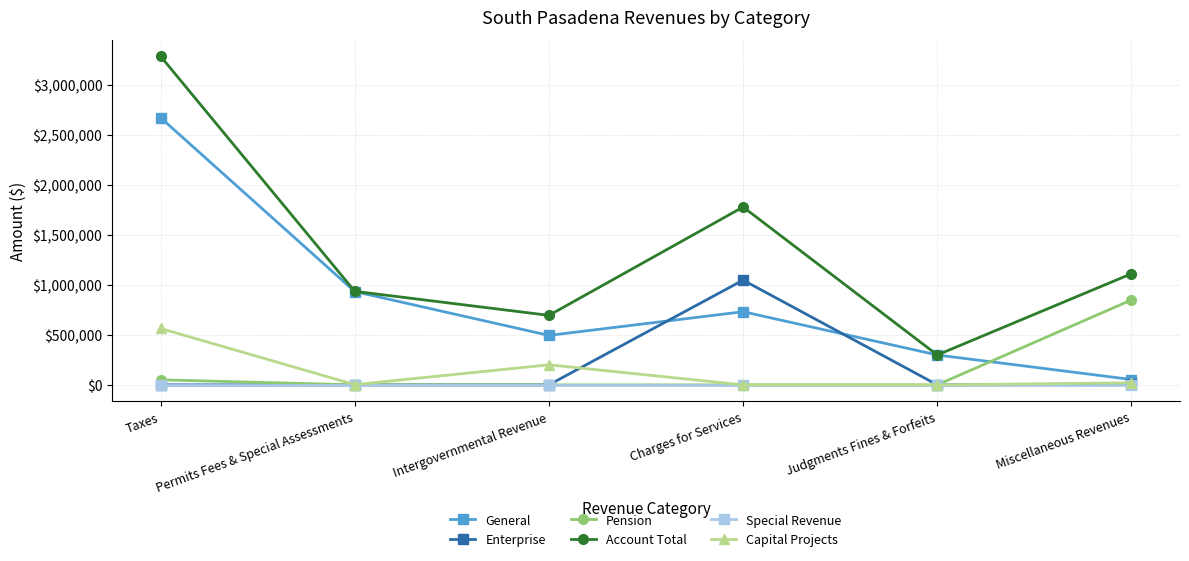

True or false: General and Capital Projects intersect in this chart.

False